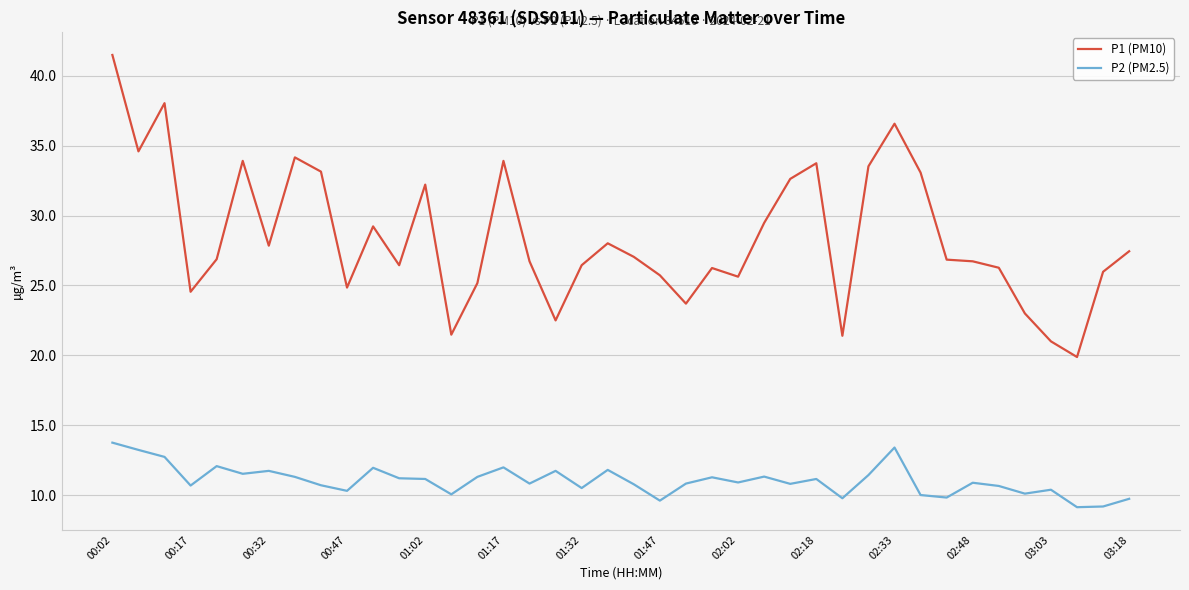

What is the maximum value for P1 (PM10)?

41.5